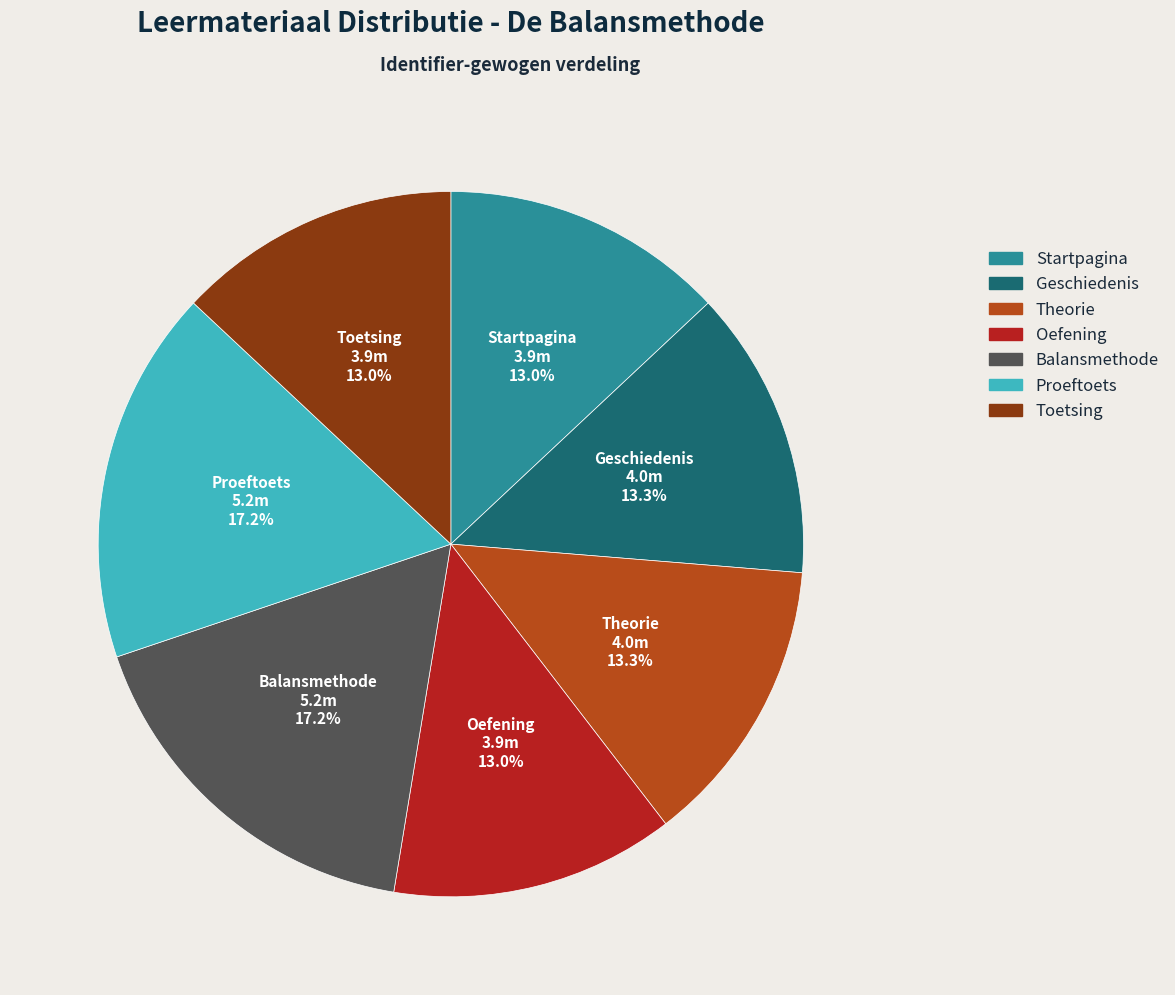

What is the ratio of the value at Balansmethode to the value at Toetsing?

1.3